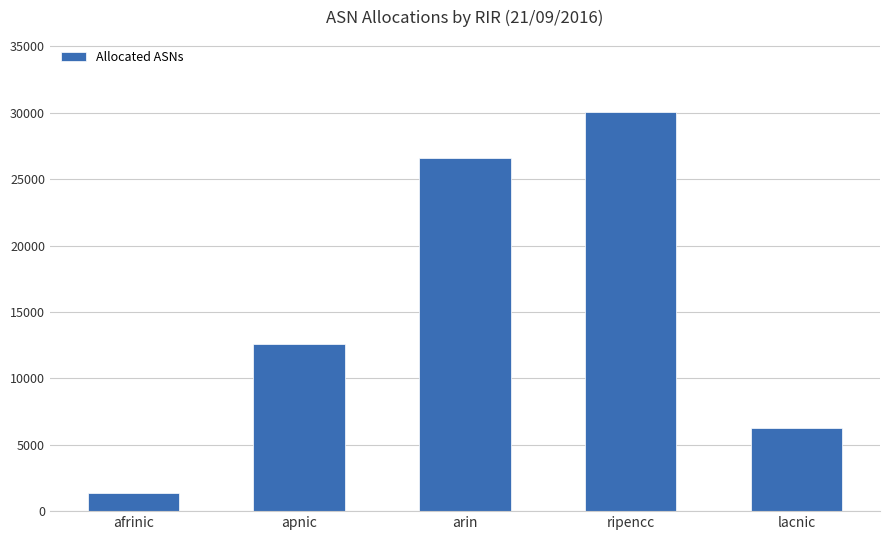

What is the approximate value at arin?

26610